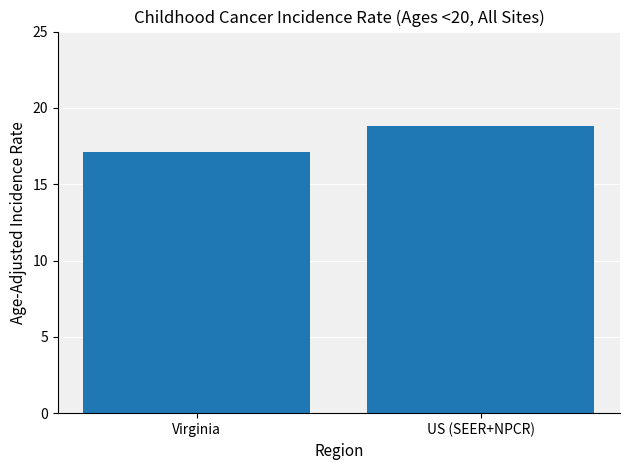

What is the sum of the values at US (SEER+NPCR) and Virginia?

35.9